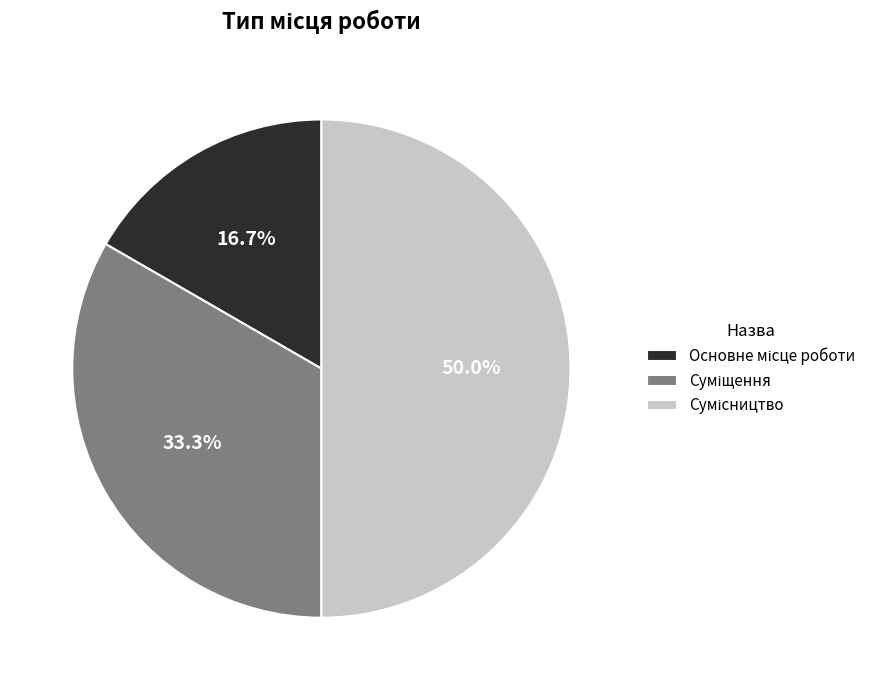

To the nearest percent, what percentage of the pie is Сумісництво?

50%